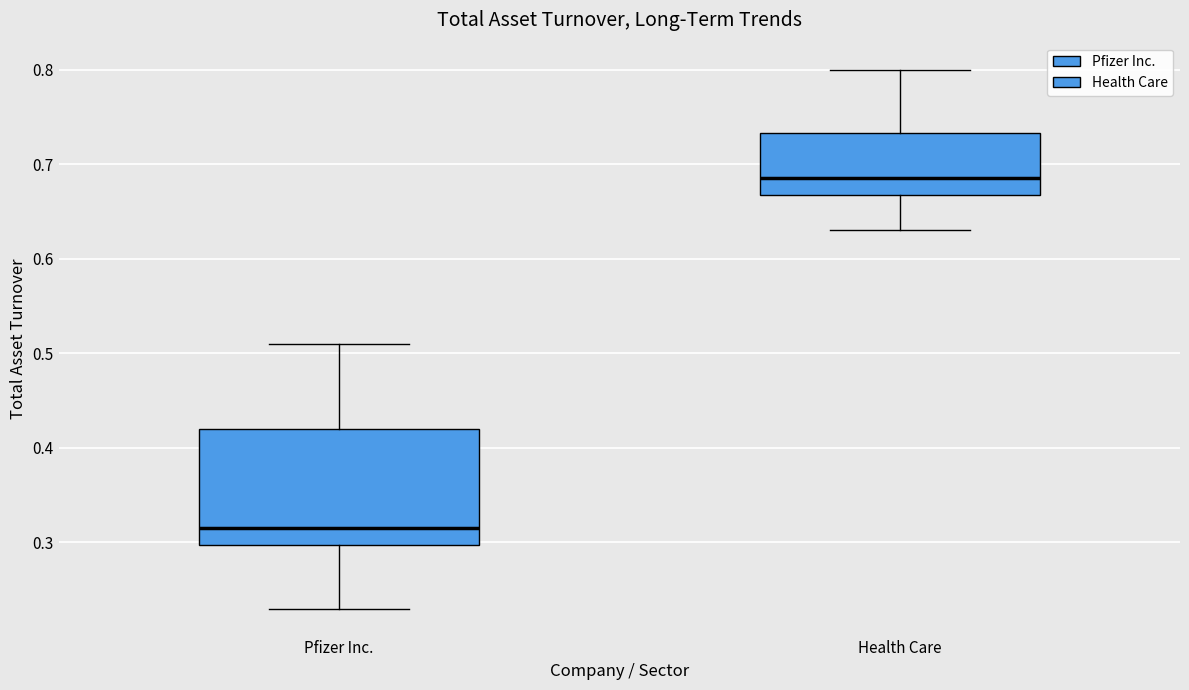

Where does the lower whisker of the box for Health Care end on the y-axis? The values are not printed on the chart, so give them approximately, as read against the axis.

0.63